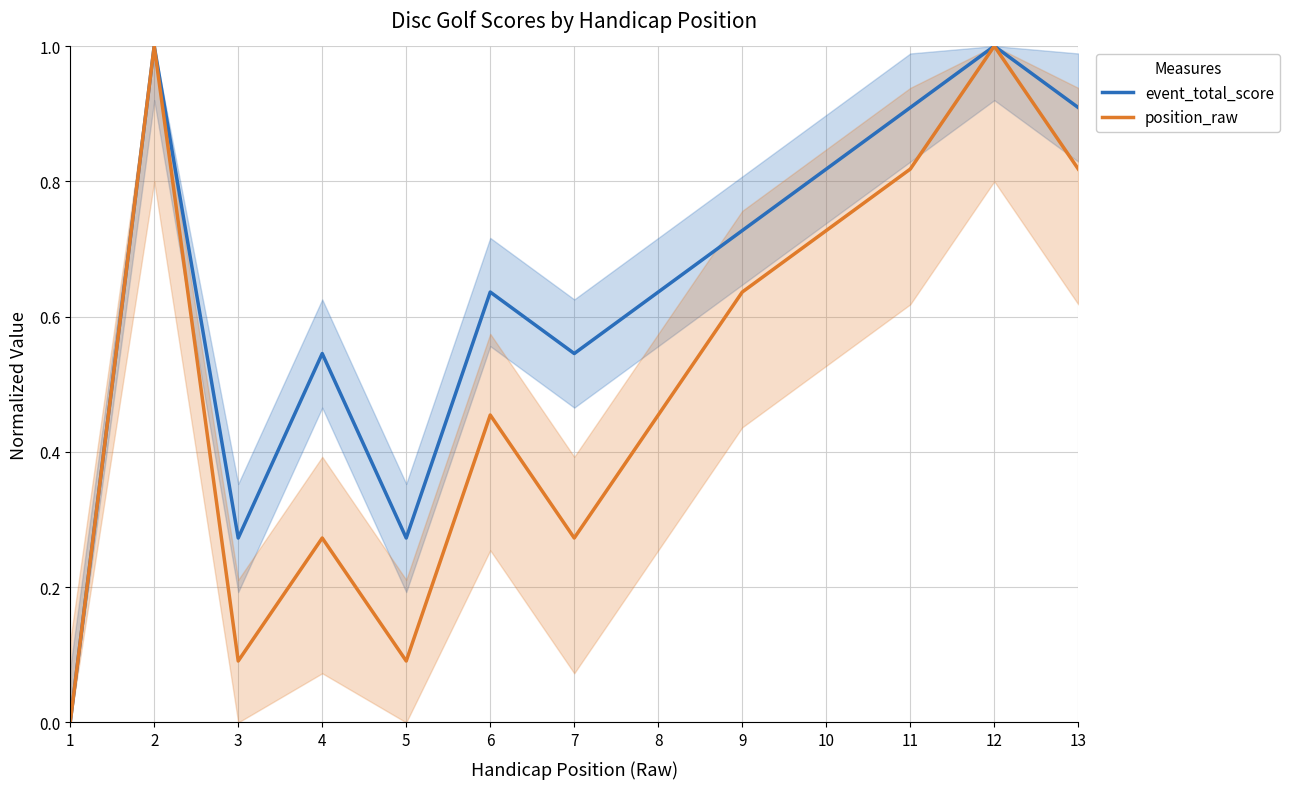

How many data points does each series have?

13